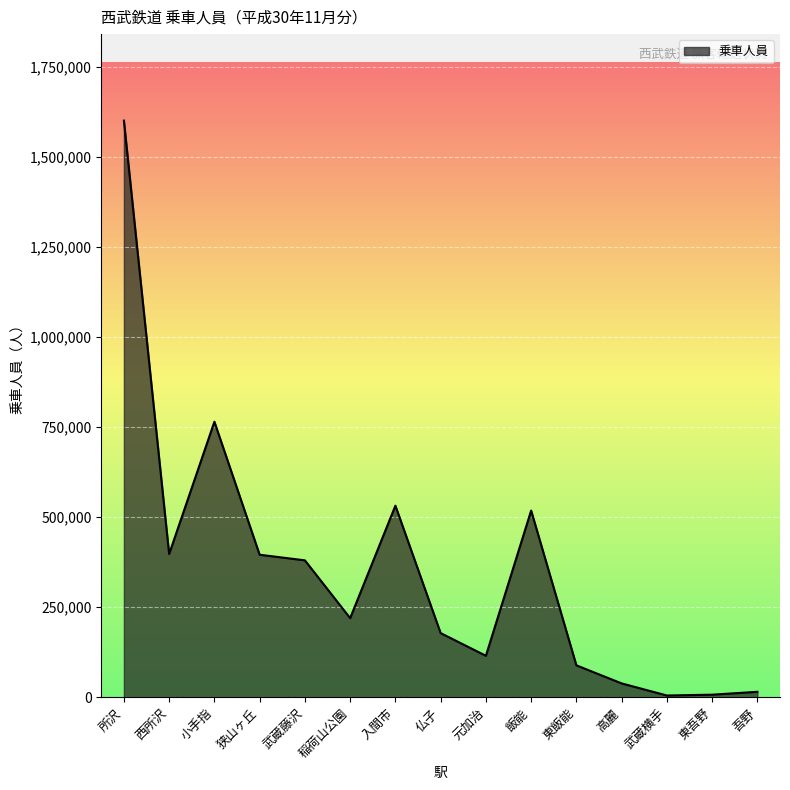

What is the difference between the maximum and minimum values?

1595633